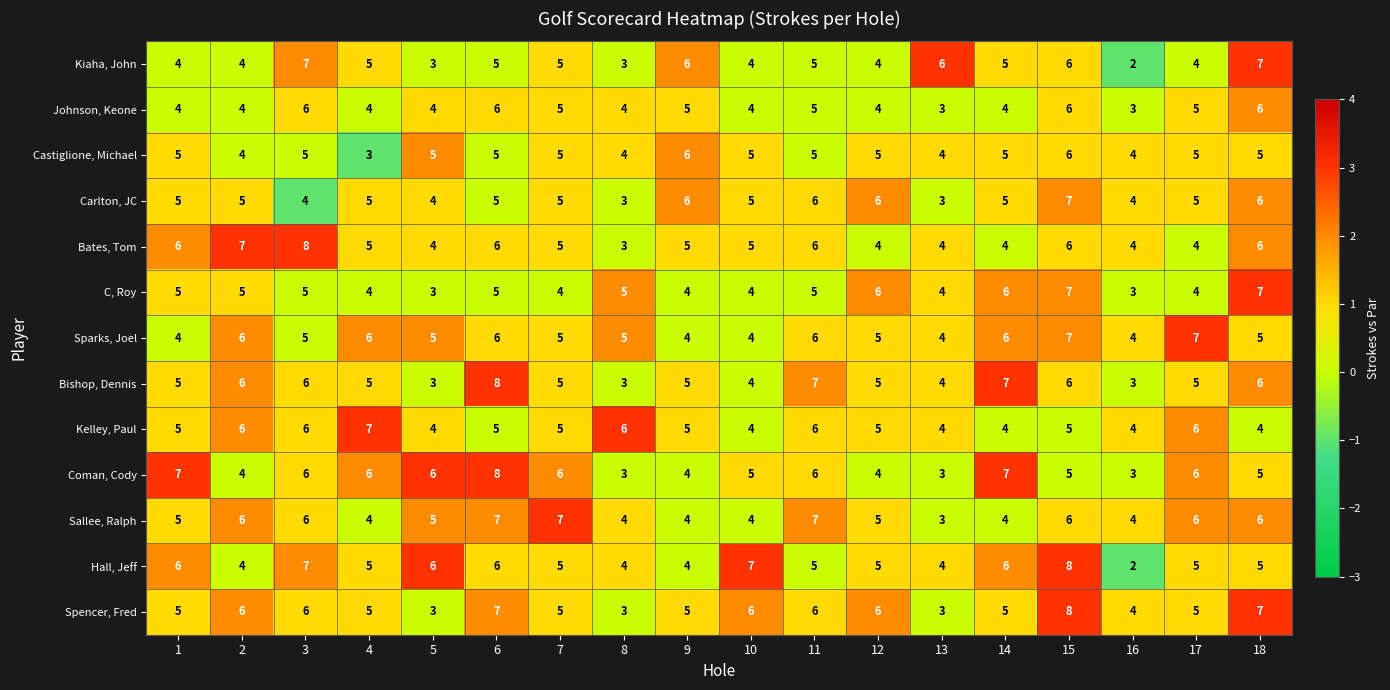

What is the lowest value of the Castiglione, Michael series?

3